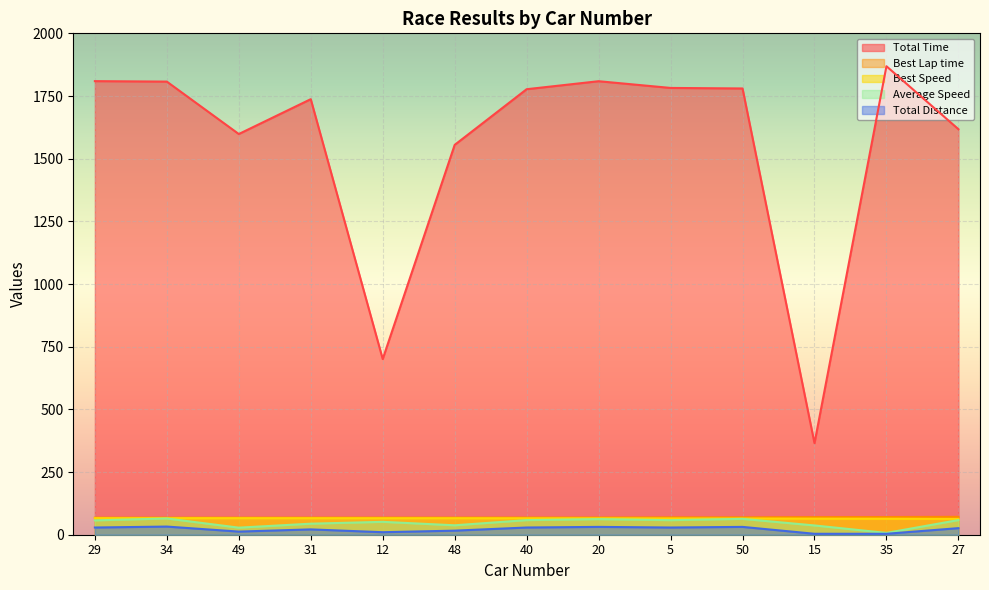

What are all the series names shown in the legend?

Total Time, Best Lap time, Best Speed, Average Speed, Total Distance